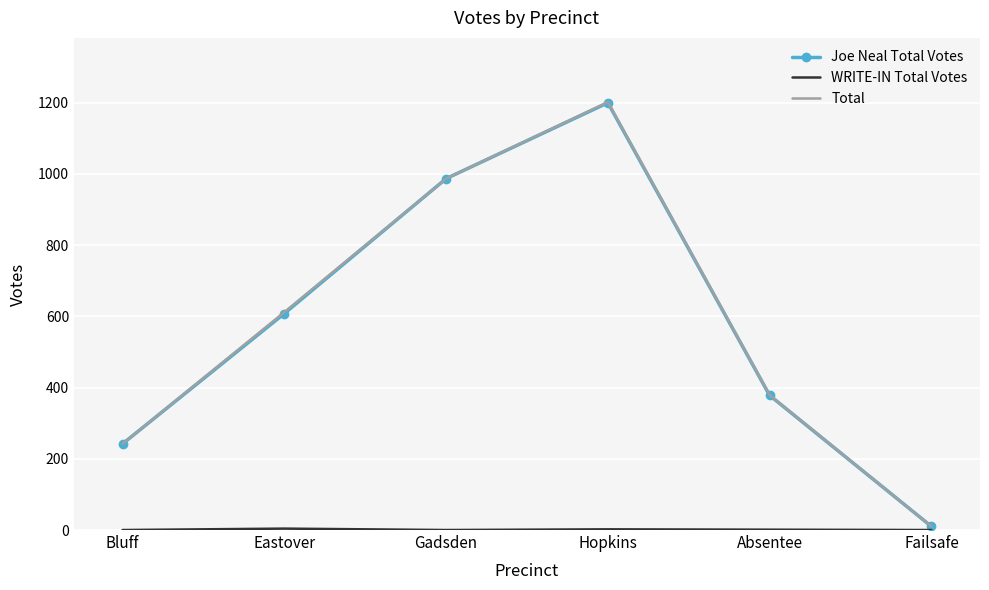

The value of Total at Hopkins is 298. True or false?

False